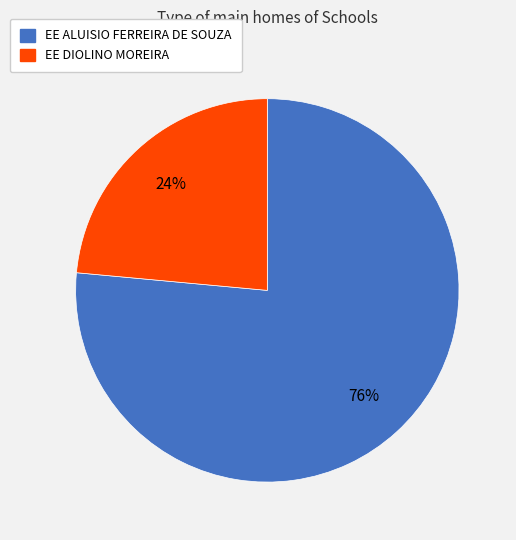

What is the largest slice in the pie chart?

EE ALUISIO FERREIRA DE SOUZA